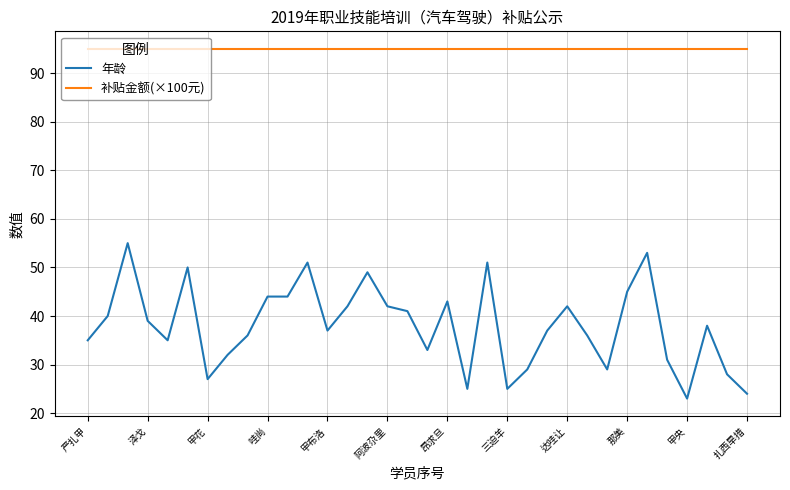

Reading left to right, transcribe all the data shown in this chart.

年龄: 35	40	55	39	35	50	27	32	36	44	44	51	37	42	49	42	41	33	43	25	51	25	29	37	42	36	29	45	53	31	23	38	28	24
补贴金额(×100元): 95	95	95	95	95	95	95	95	95	95	95	95	95	95	95	95	95	95	95	95	95	95	95	95	95	95	95	95	95	95	95	95	95	95